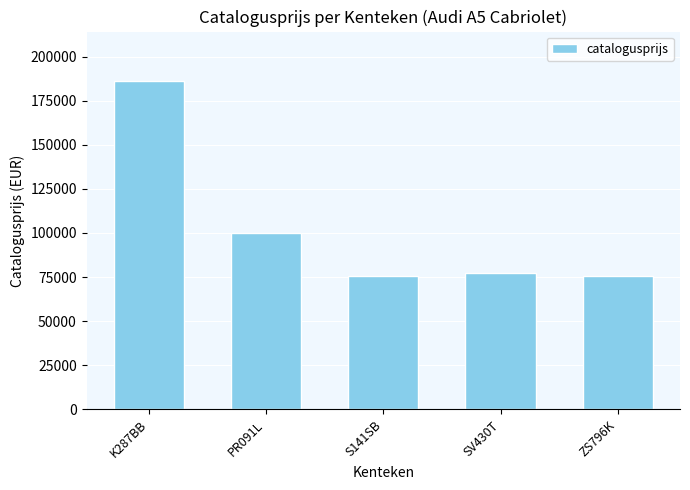

What is the minimum value shown in the chart?

75578